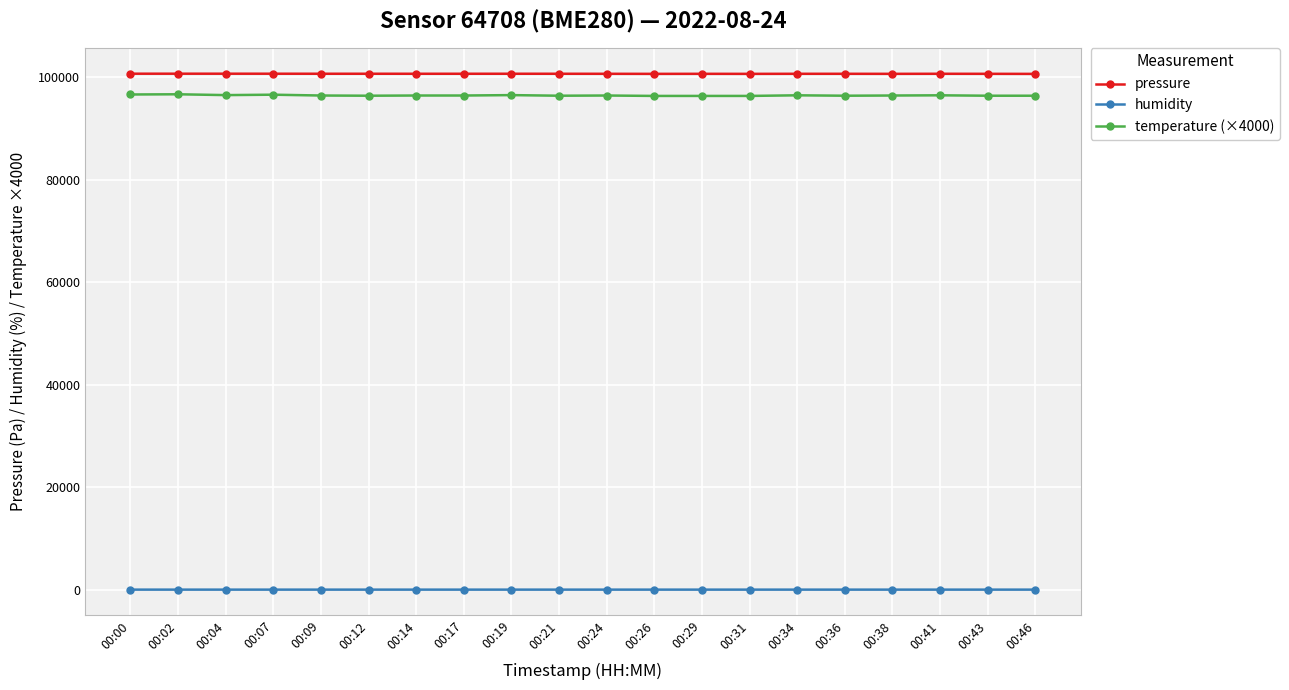

What is the value of the temperature (×4000) point at the 6th from the left?

96360.0